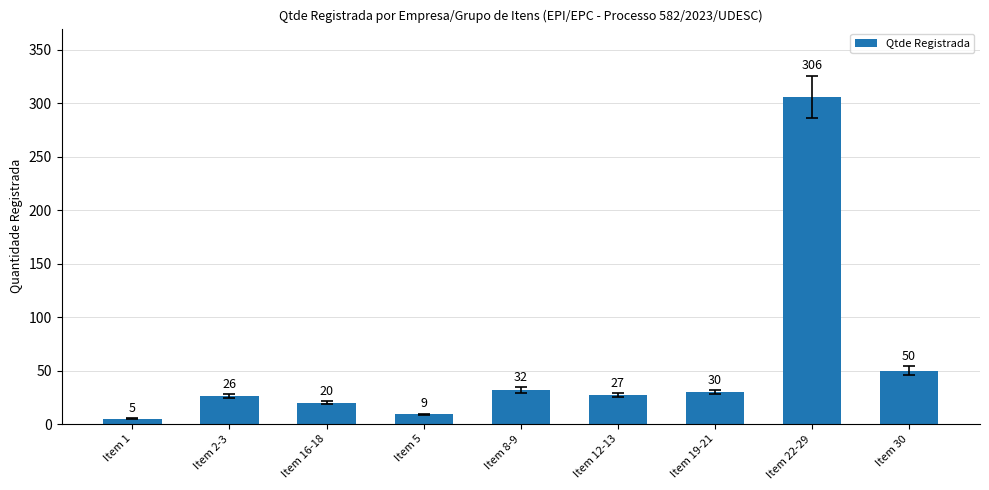

What is the minimum value shown in the chart?

5